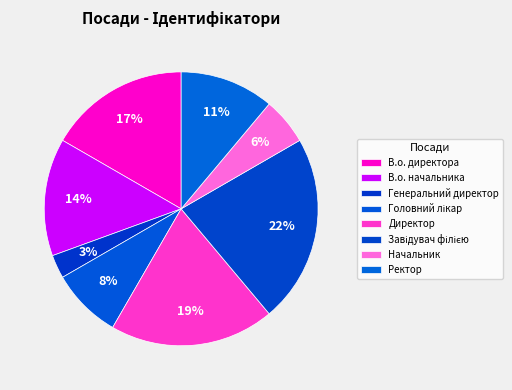

Count the number of slices in the pie.

8